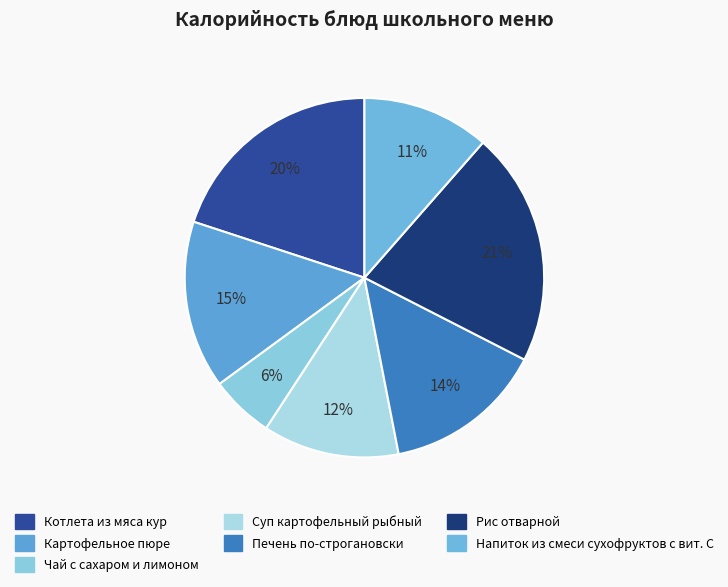

Count the number of slices in the pie.

7